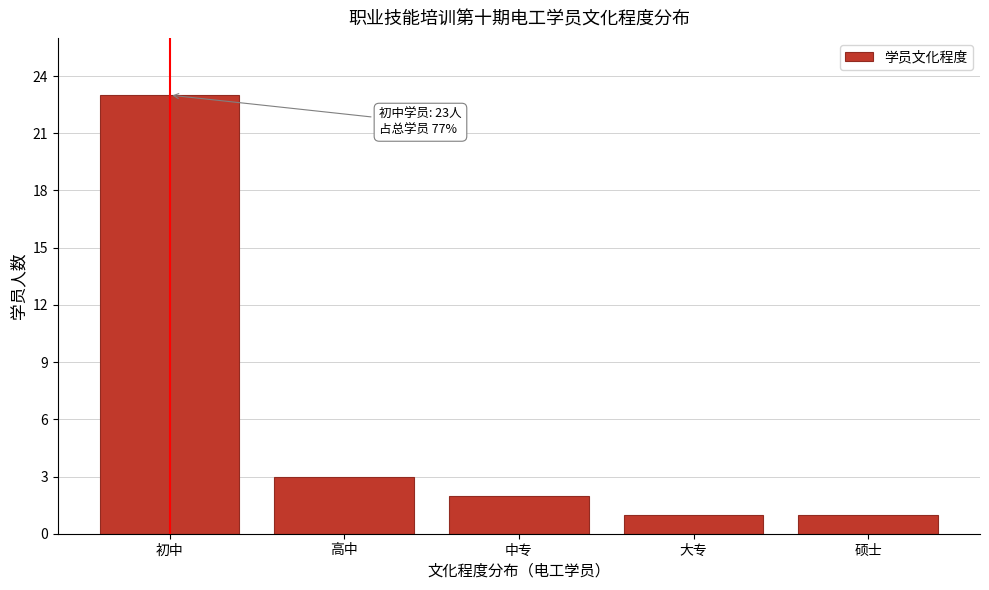

Reading left to right, transcribe all the data shown in this chart.

23	3	2	1	1